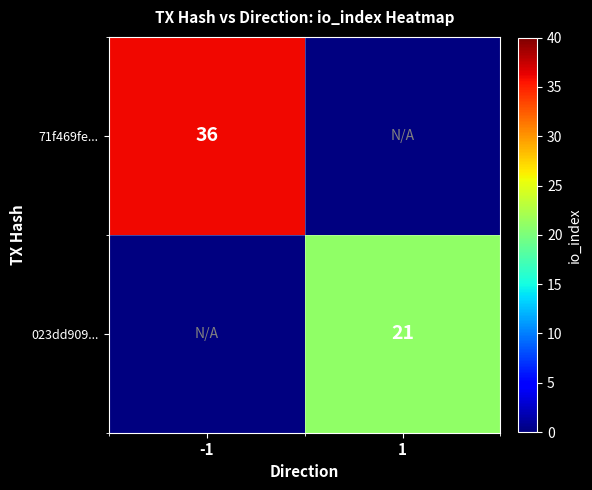

True or false: 71f469fe... has a value of 10 at -1.

False